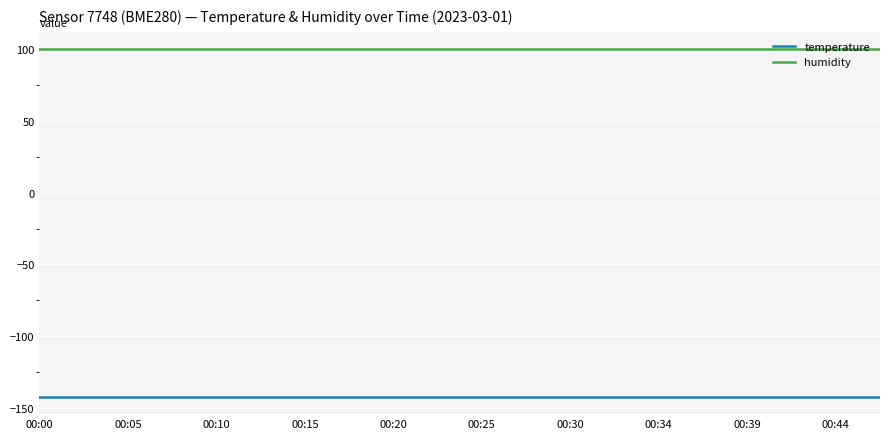

Which series has the largest total across all categories?

humidity